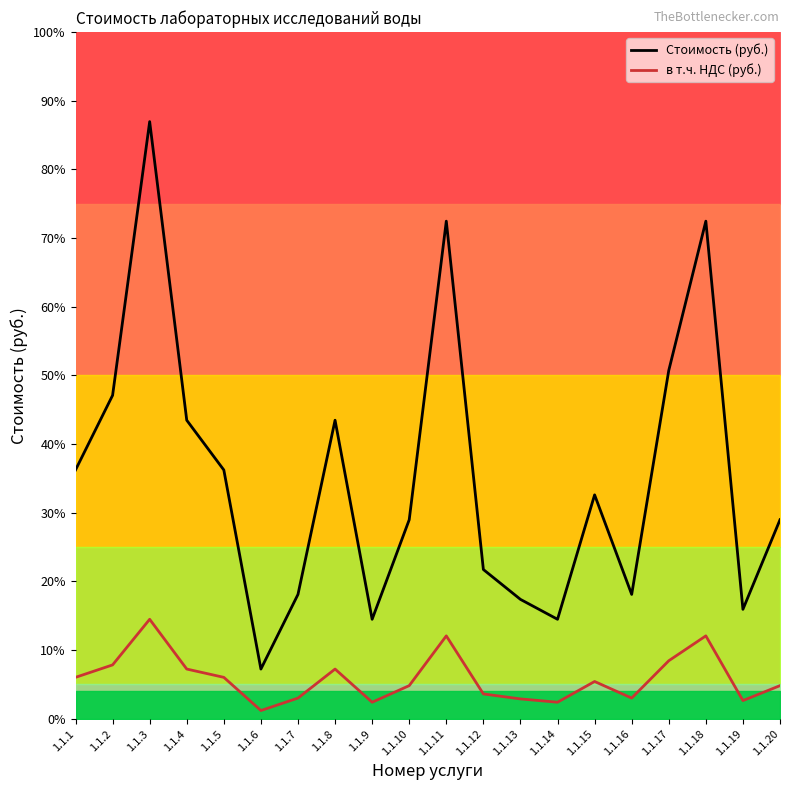

At which category does в т.ч. НДС (руб.) reach its first local peak?

1.1.3